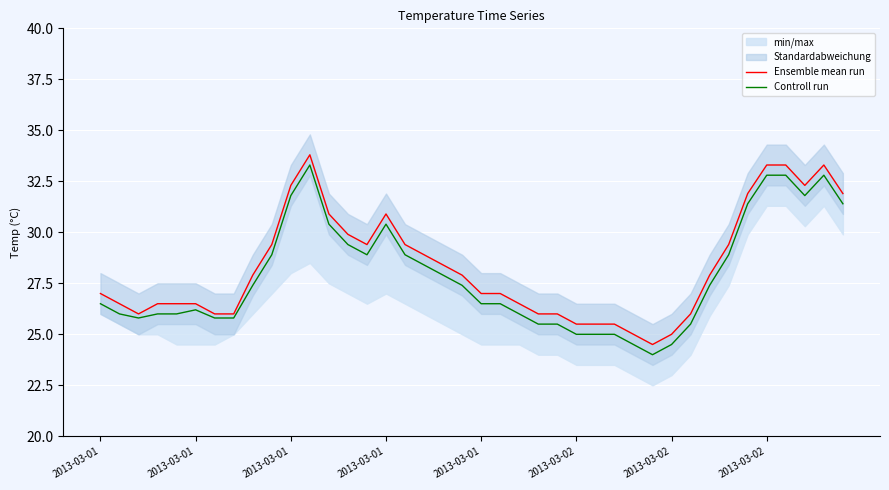

True or false: Ensemble mean run and Controll run cross at least once.

False